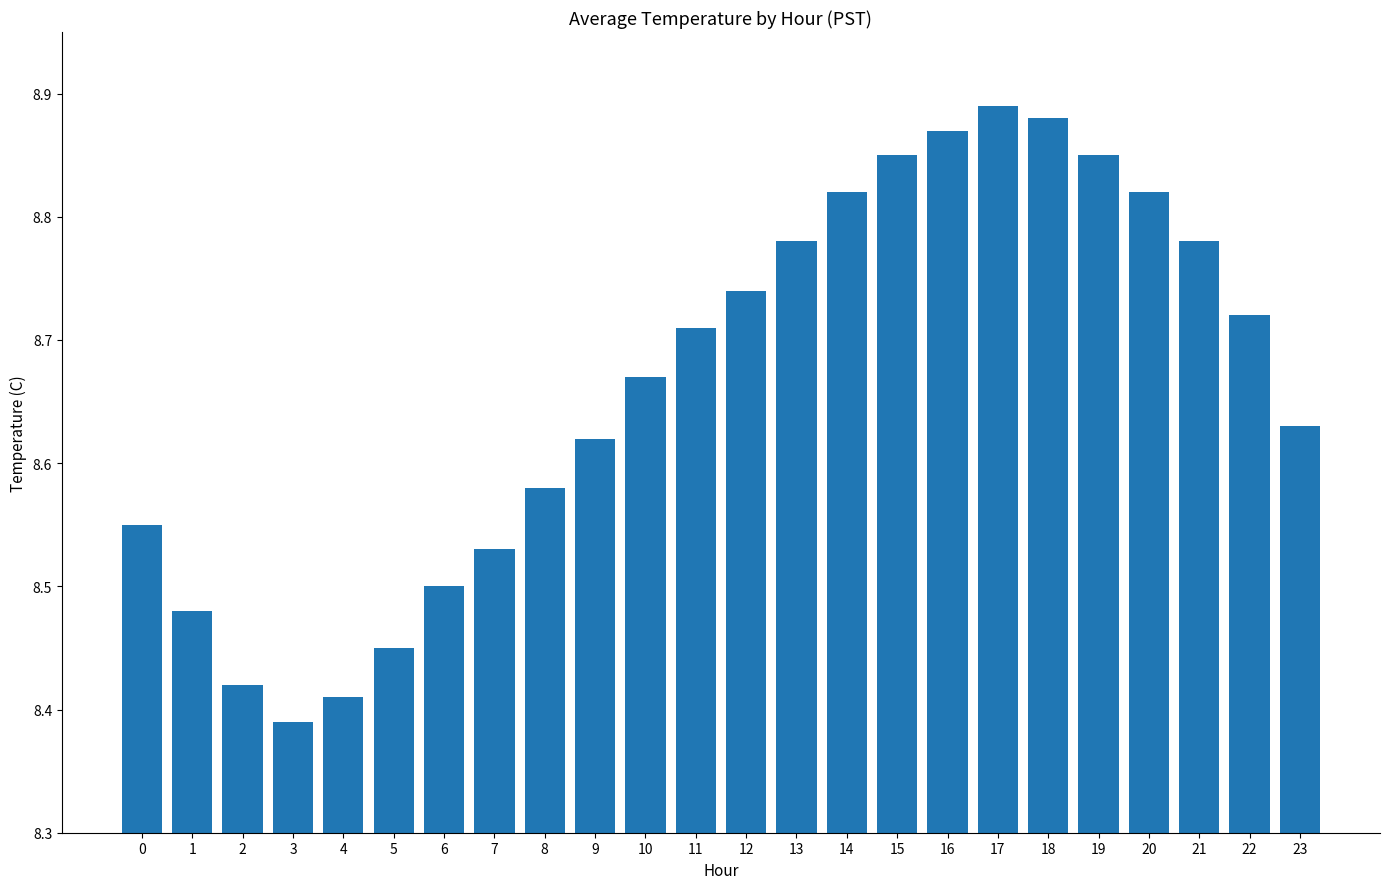

The chart shows a value of 13.9 at 0. True or false?

False